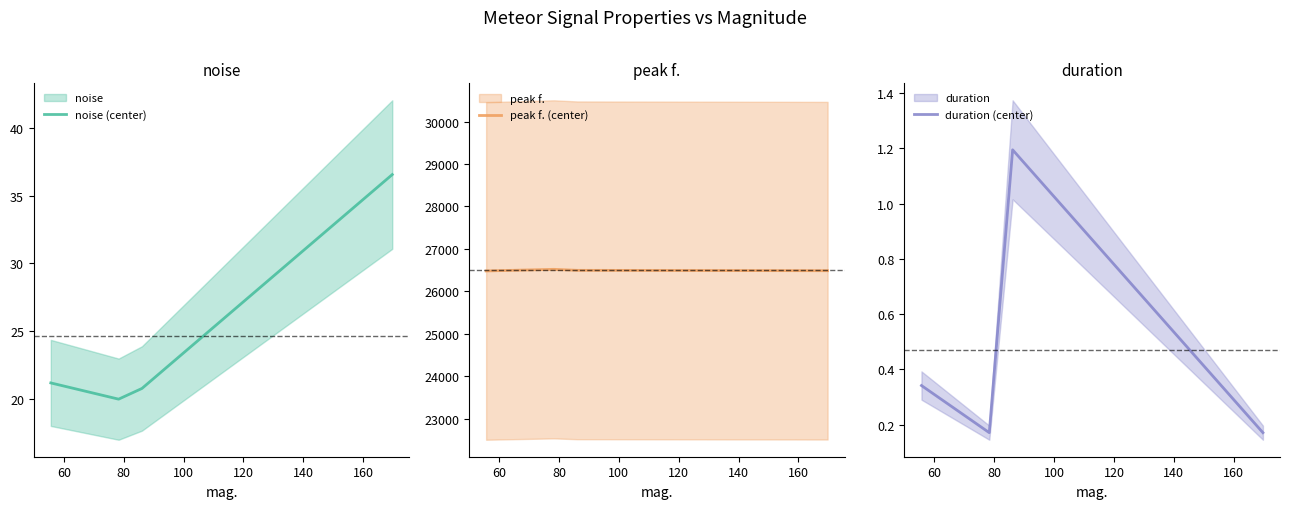

What is the lowest value of the noise (center) series?

20.0